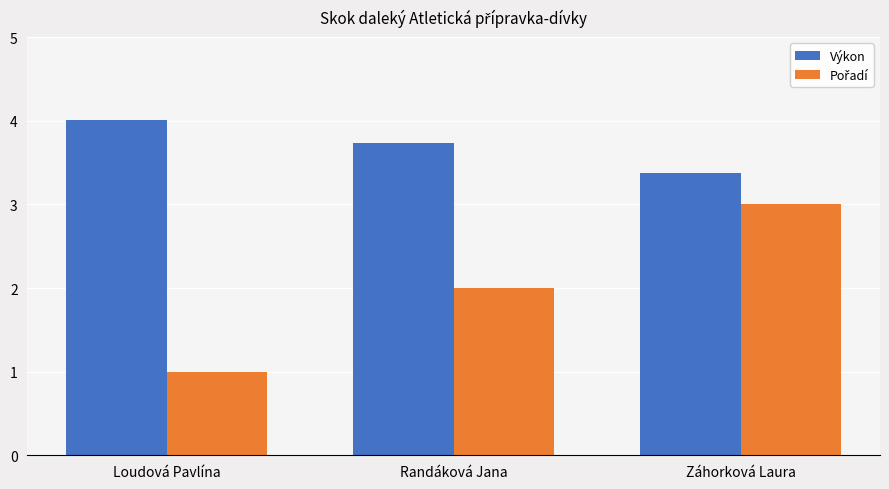

The value of Výkon at Loudová Pavlína is 4.0. True or false?

True